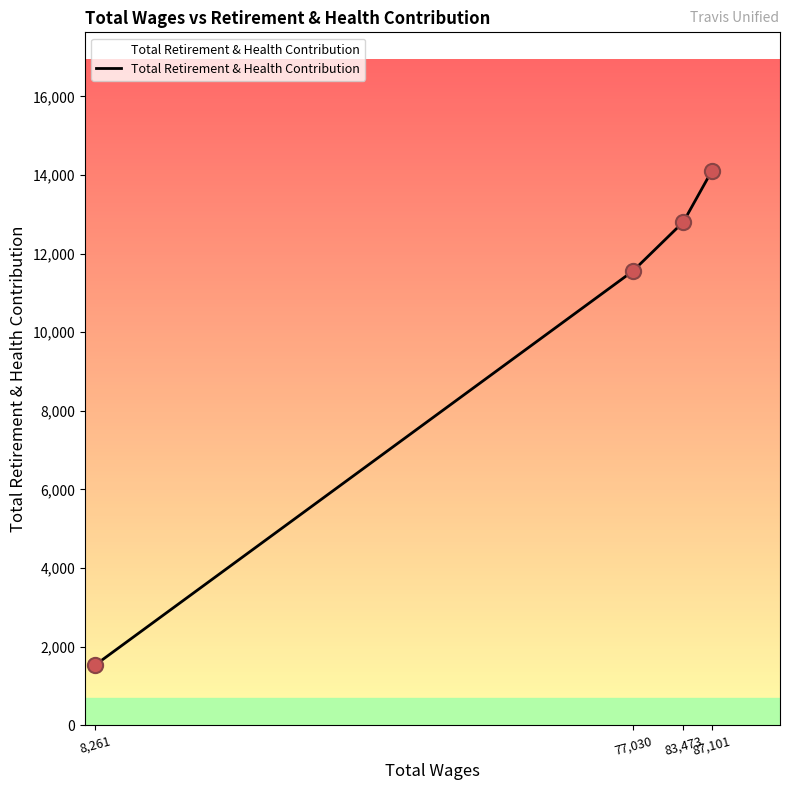

Between 8,261 and 77,030, which is larger?

77,030